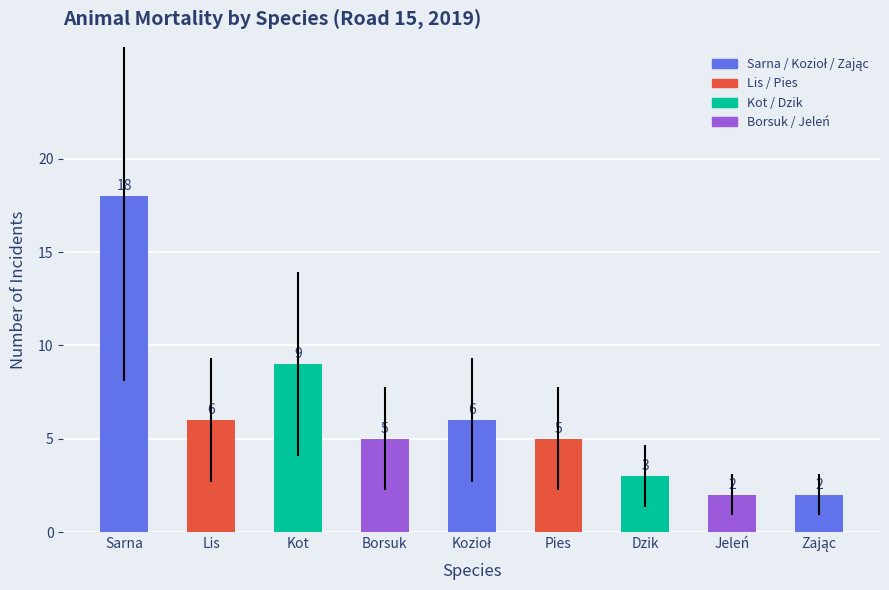

What is the average value?

6